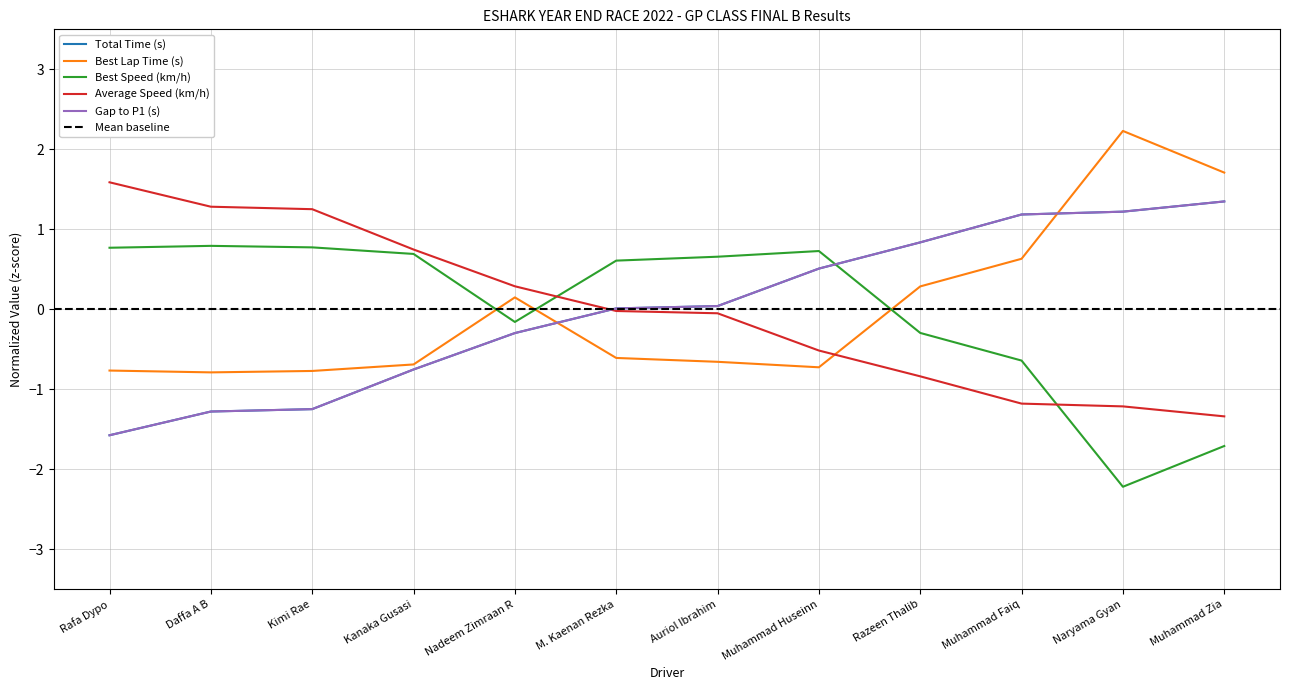

Which series has the largest total across all categories?

Best Lap Time (s)